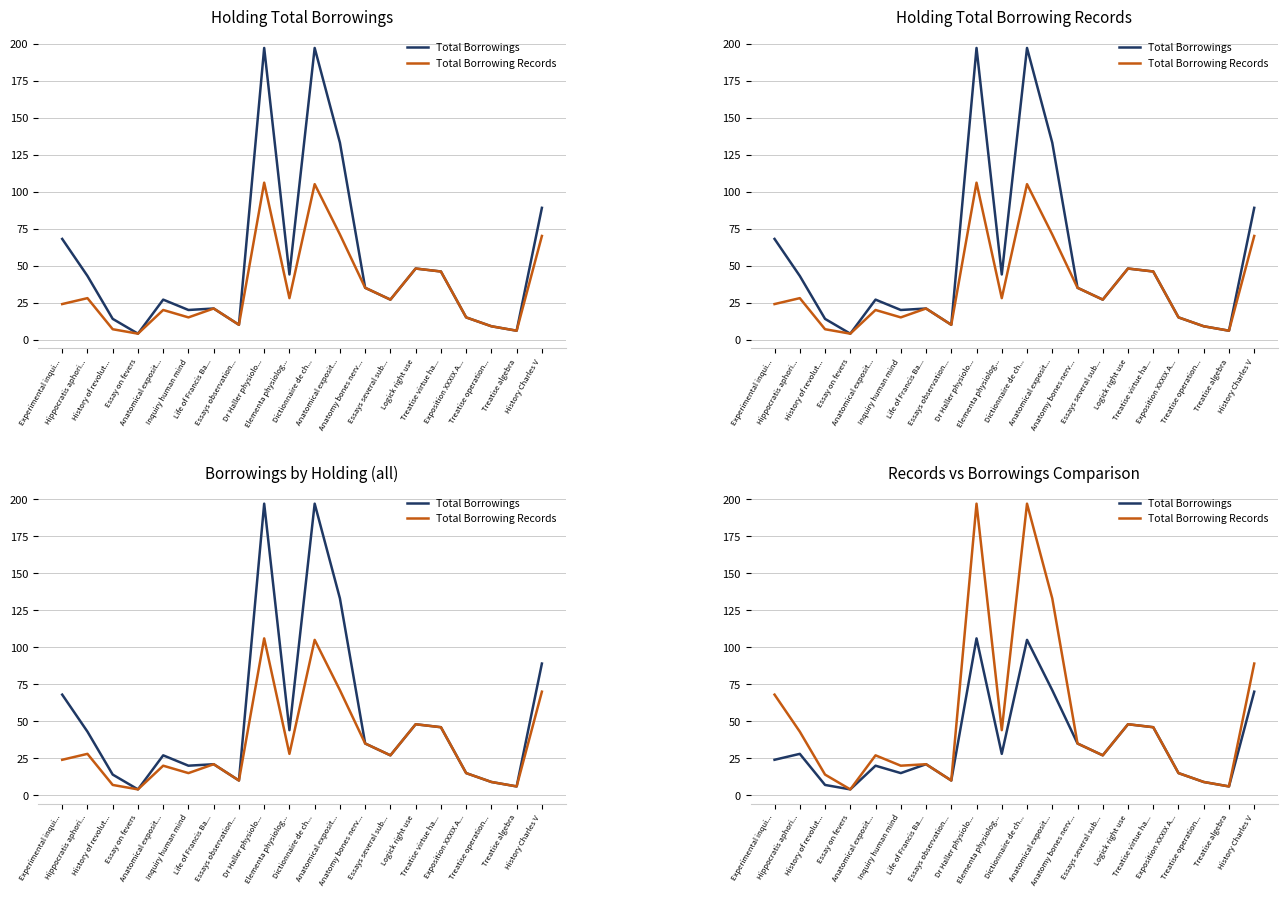

True or false: Total Borrowings has a value of 28 at Hippocratis aphori....

True